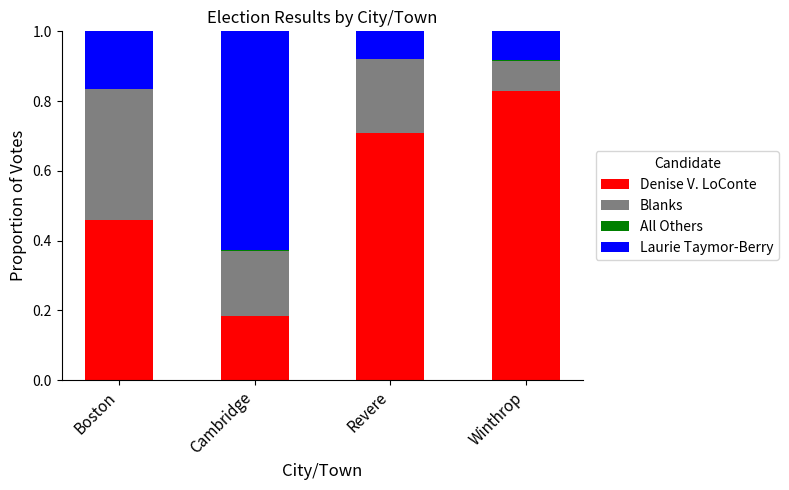

What is the total value across all series at Boston?

1.0